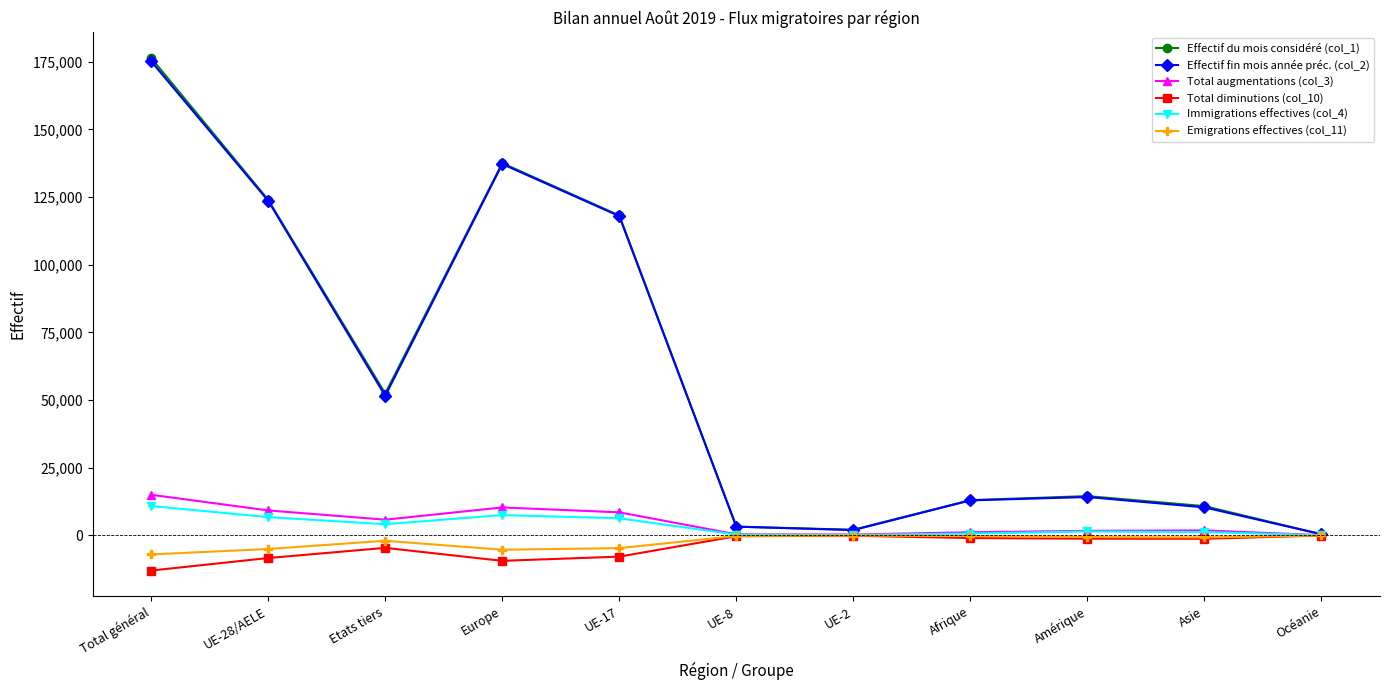

What is the value of the Emigrations effectives (col_11) point at the 1st from the left?

-7057